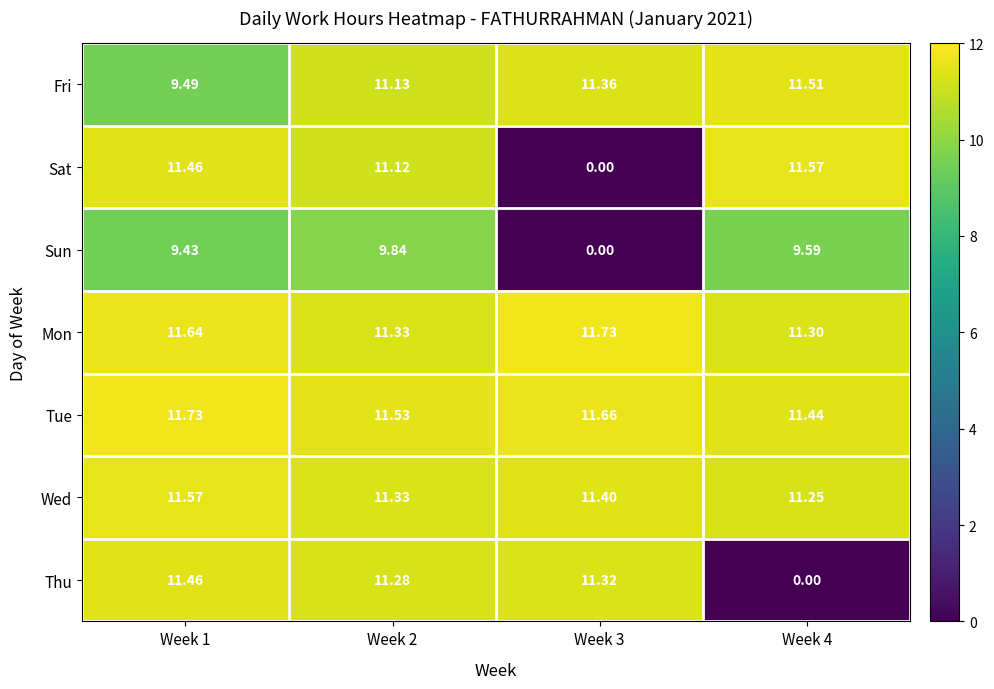

Which series has the widest spread of values?

Sat